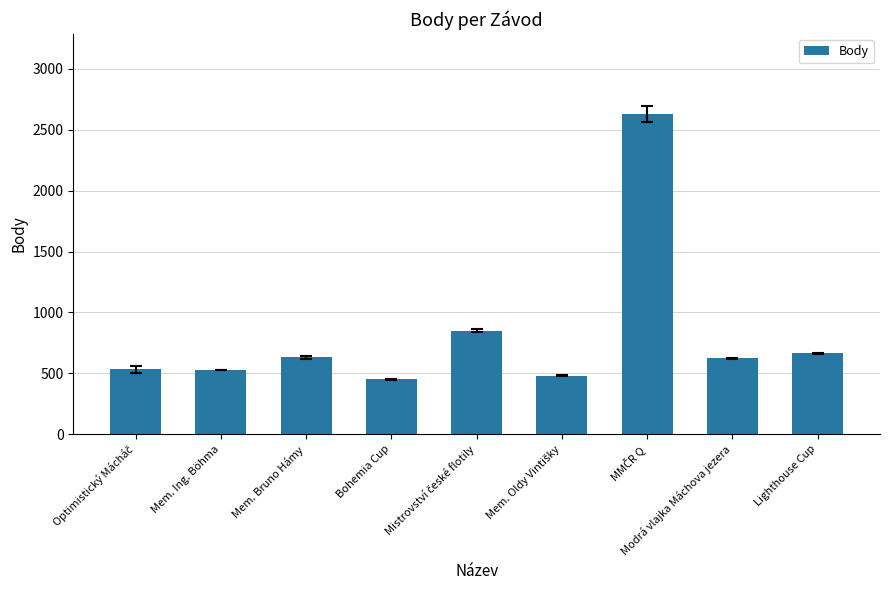

How many bars are there in total?

9